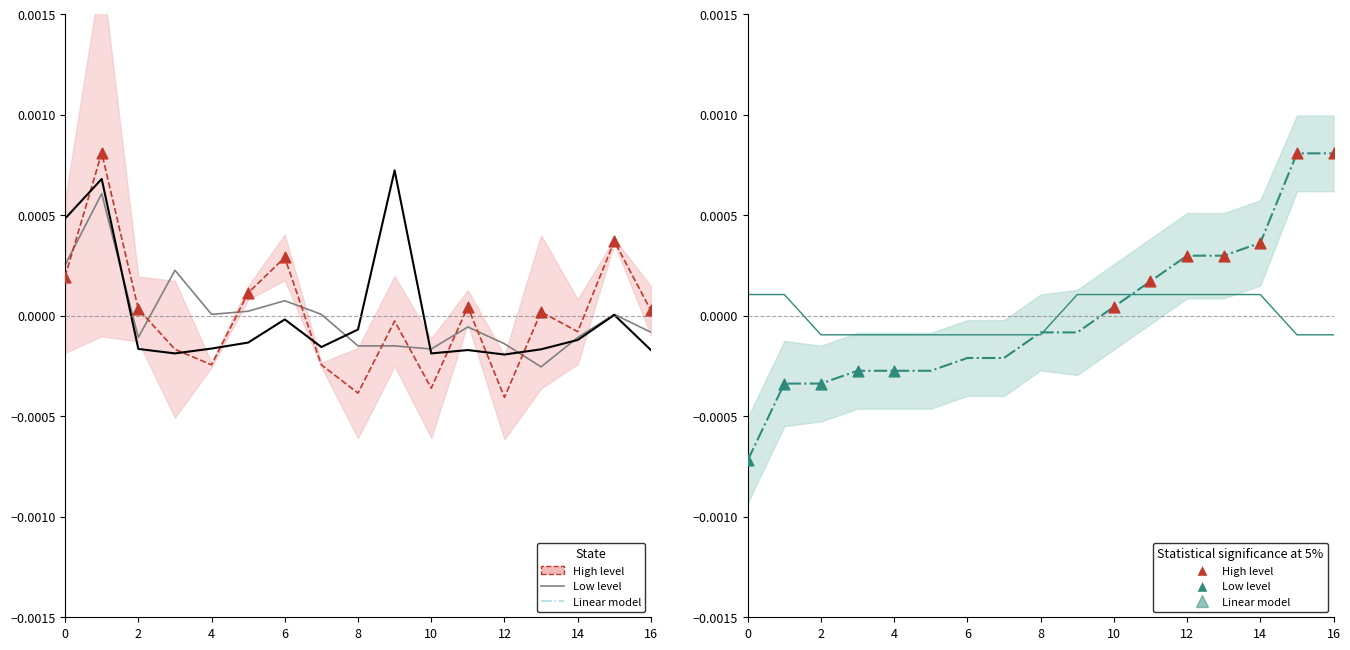

Which series has the widest spread of Y values?

High level